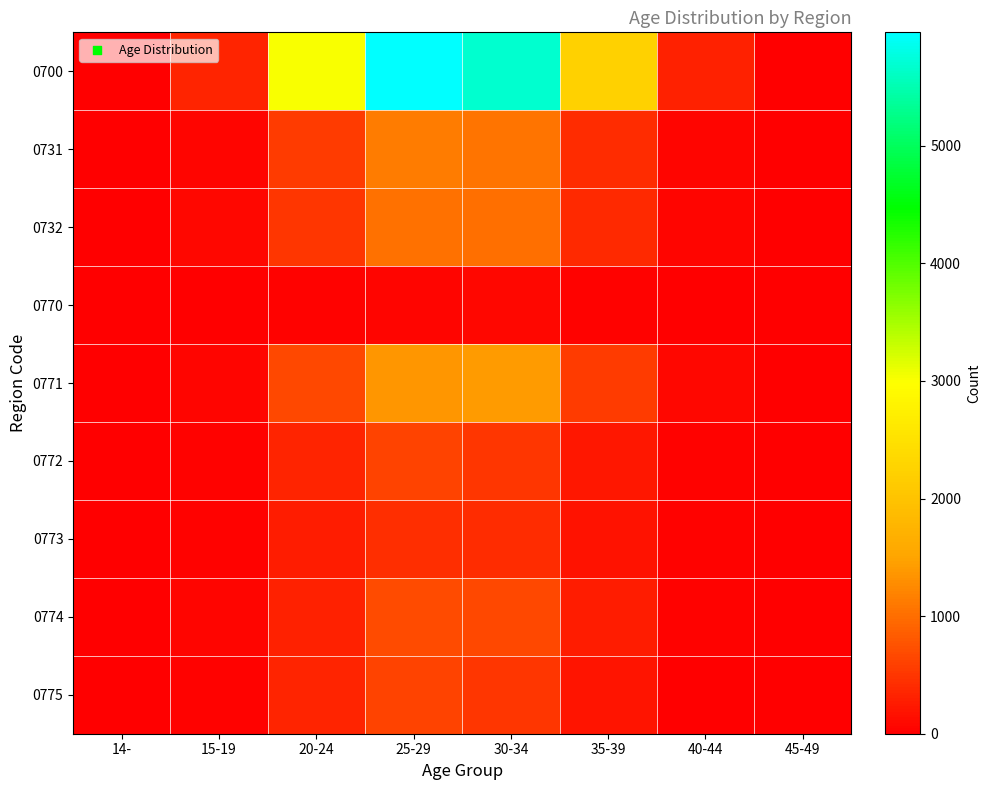

Between 30-34 and 35-39, which series saw the biggest shift?

0700